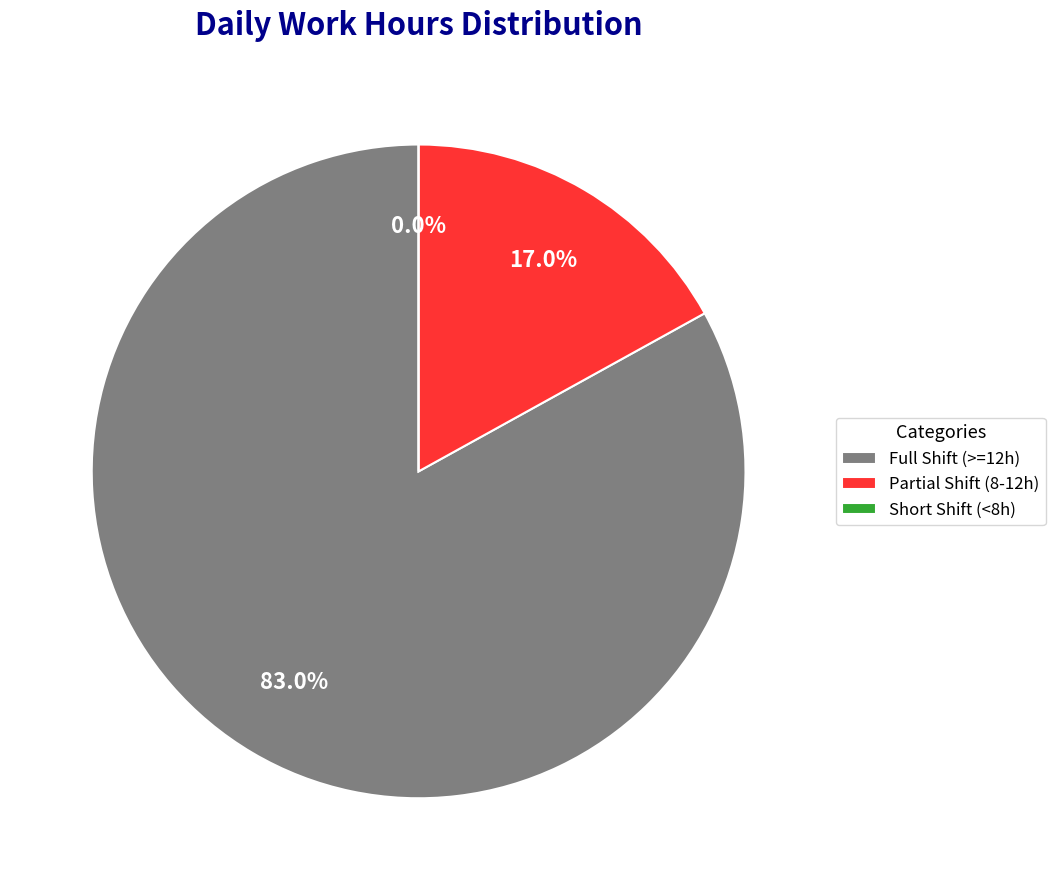

True or false: Fri 12 accounts for 12% of the total.

False